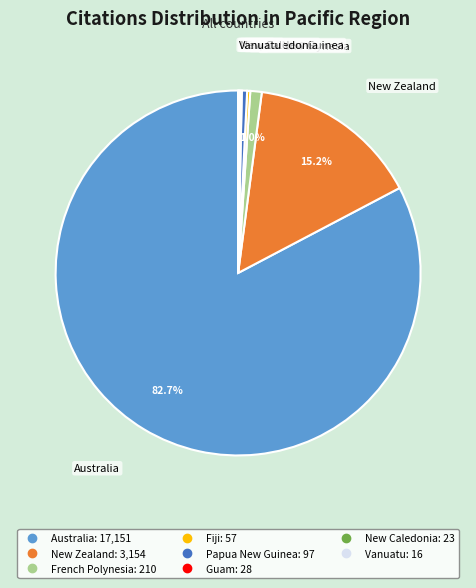

Is the sum of Australia and New Zealand greater than half?

Yes